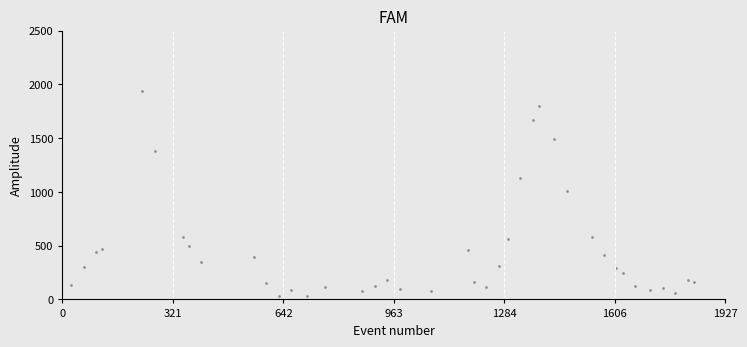

What Y value in the scatter plot is closest to 982?

1008.4